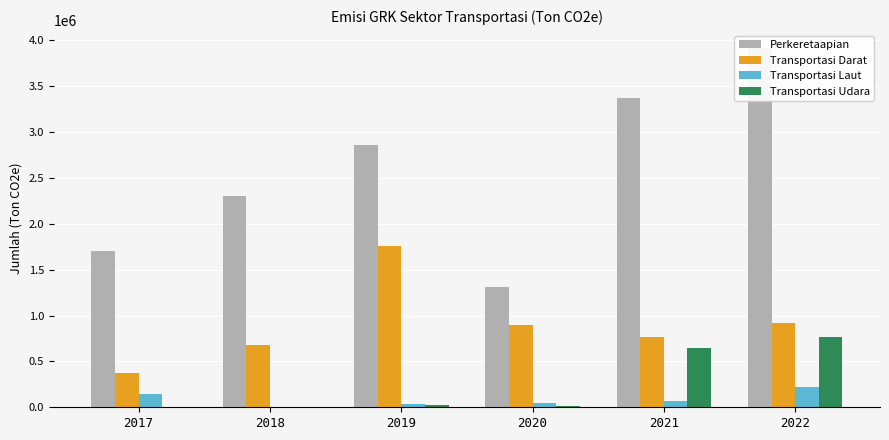

Reading left to right, transcribe all the data shown in this chart.

Perkeretaapian: 2017=1705720.0	2018=2307862.8	2019=2857722.2	2020=1305762.9	2021=3373863.4	2022=3915144.9
Transportasi Darat: 2017=369435.0	2018=676798.2	2019=1756266.6	2020=896255.9	2021=771268.6	2022=917263.5
Transportasi Laut: 2017=147668.2	2018=4392.2	2019=37249.8	2020=48280.7	2021=67023.5	2022=223527.2
Transportasi Udara: 2017=0.0	2018=6847.0	2019=28885.9	2020=12321.0	2021=646704.2	2022=762989.7